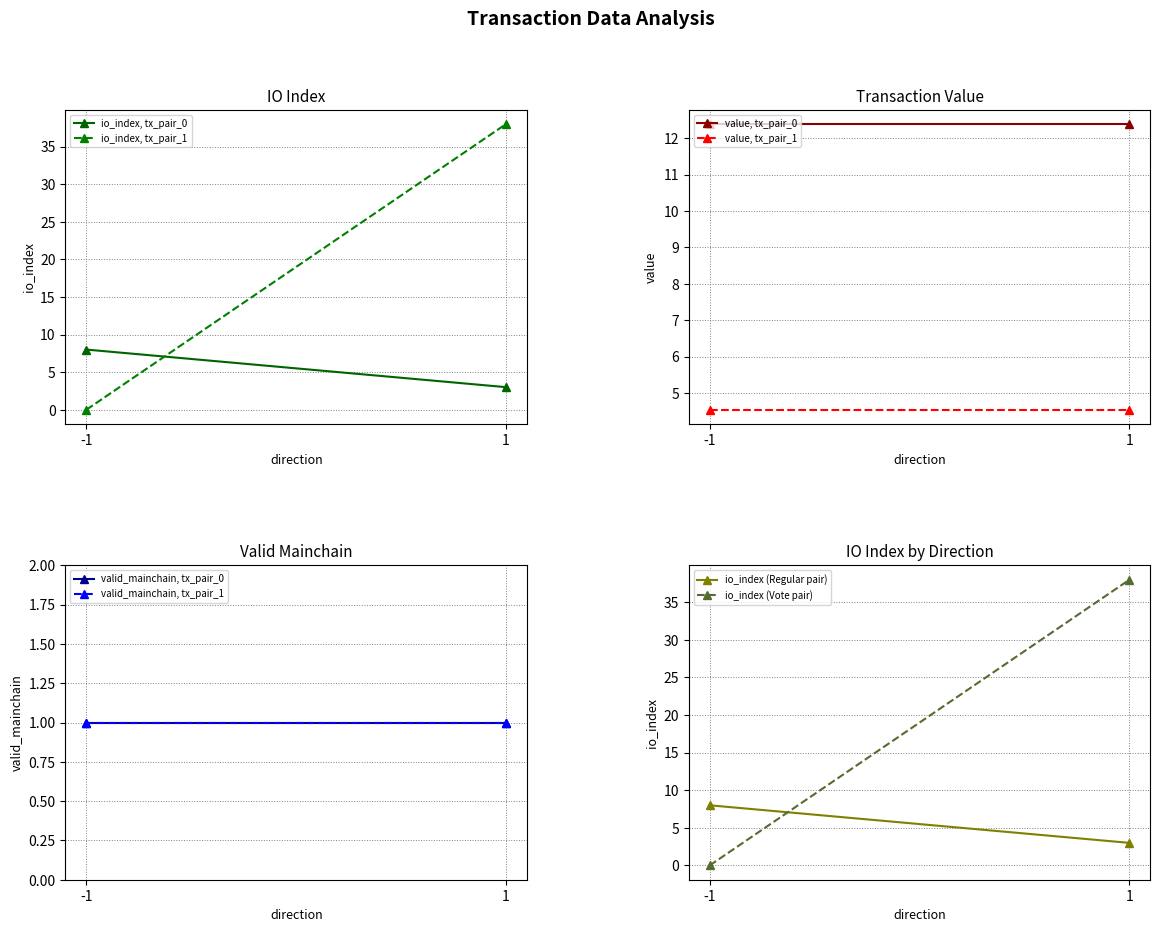

What is the spread (max minus min) of values at 1?

11.4